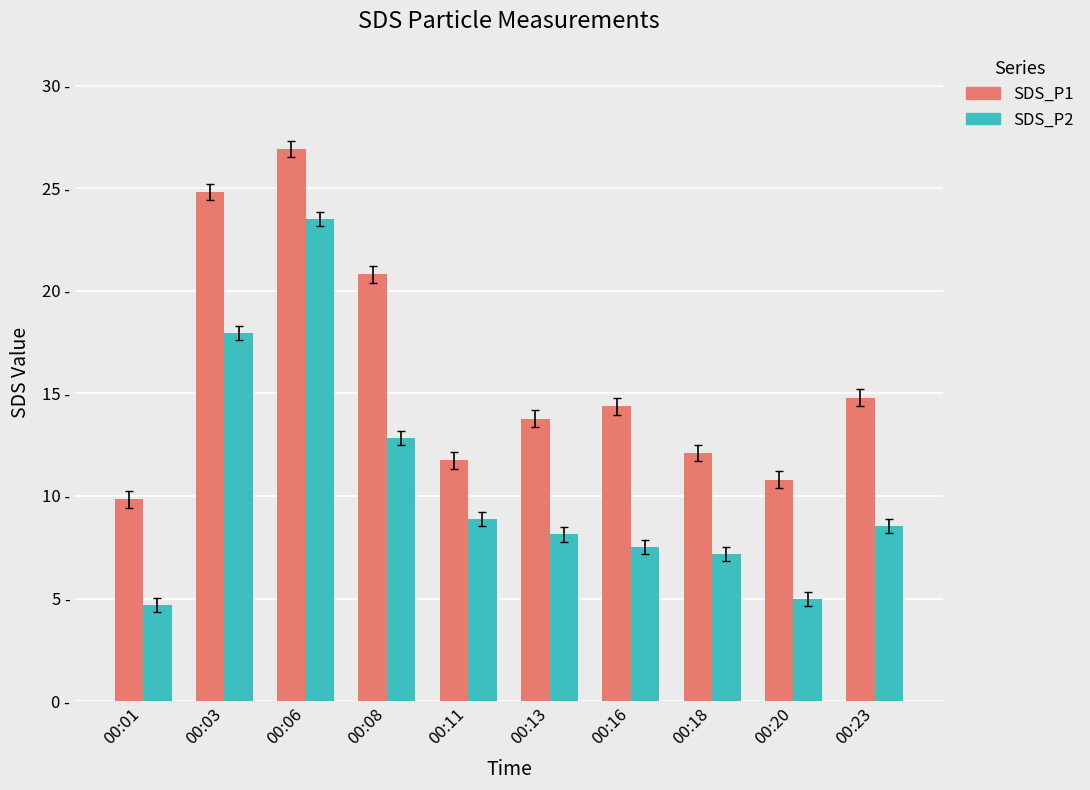

The value of SDS_P1 at 00:20 is 19.4. True or false?

False